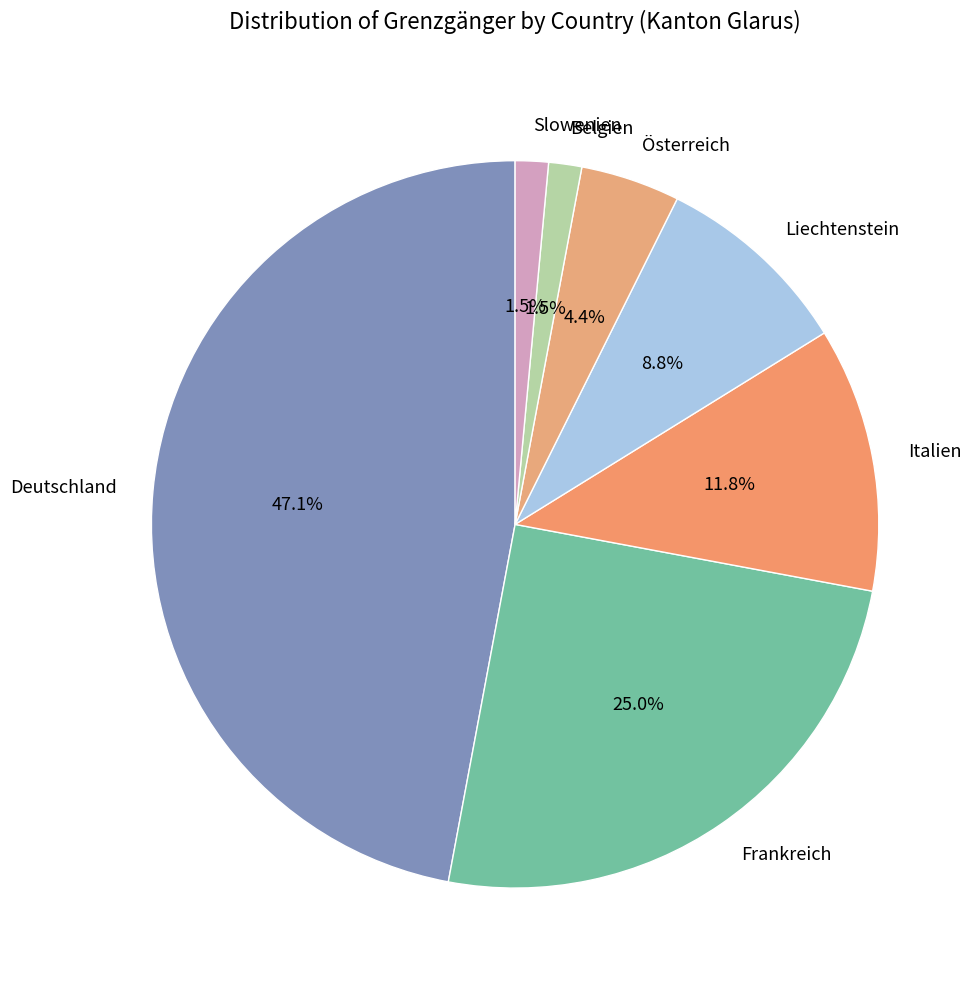

To the nearest percent, what is the difference between the largest and smallest slice percentages?

46%